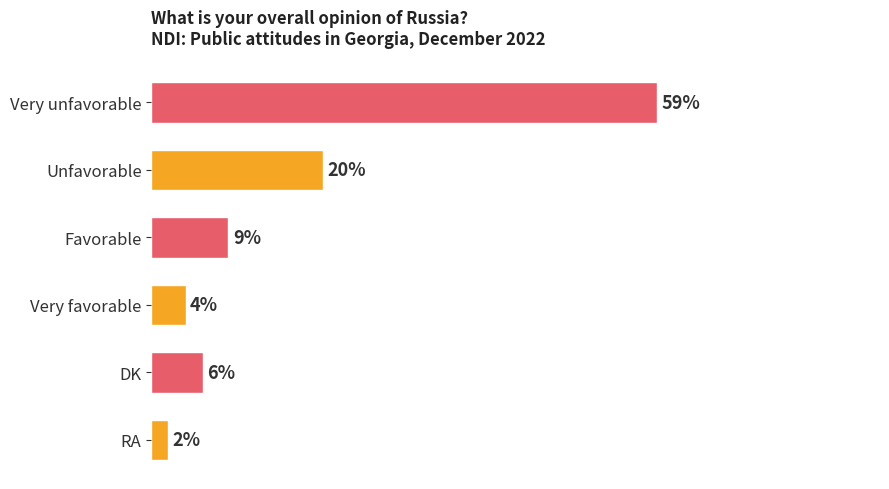

Does the chart contain stacked bars?

No